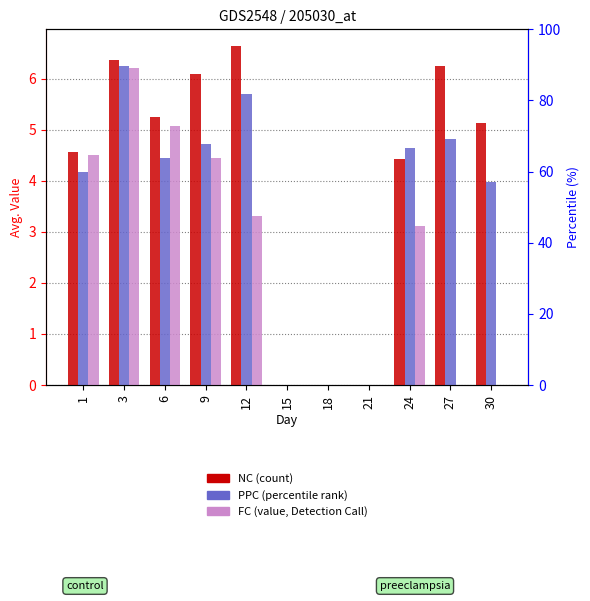

True or false: FC has a value of 1.7 at 12.

False